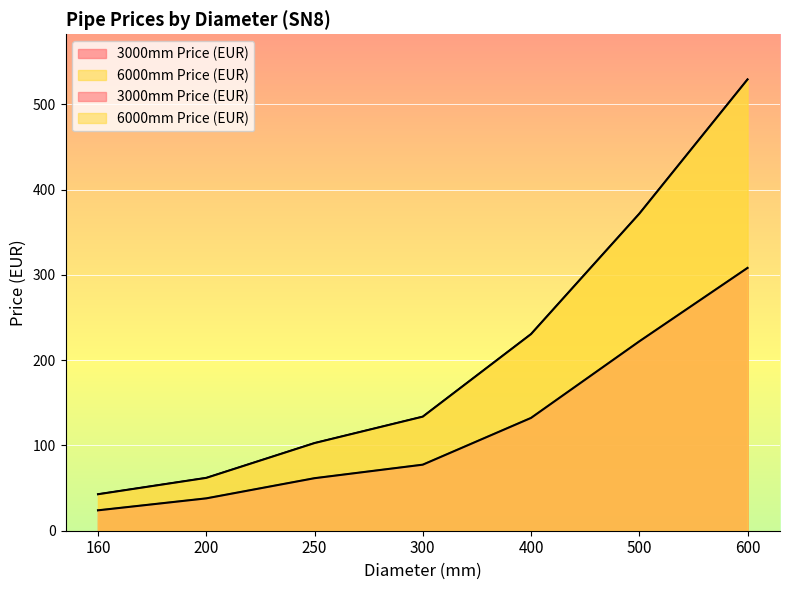

Reading left to right, extract all data points from this chart.

3000mm Price (EUR): 160=23.9	200=37.9	250=61.6	300=77.4	400=132.2	500=222.0	600=308.1
6000mm Price (EUR): 160=42.8	200=62.0	250=102.8	300=133.8	400=230.6	500=371.7	600=529.1